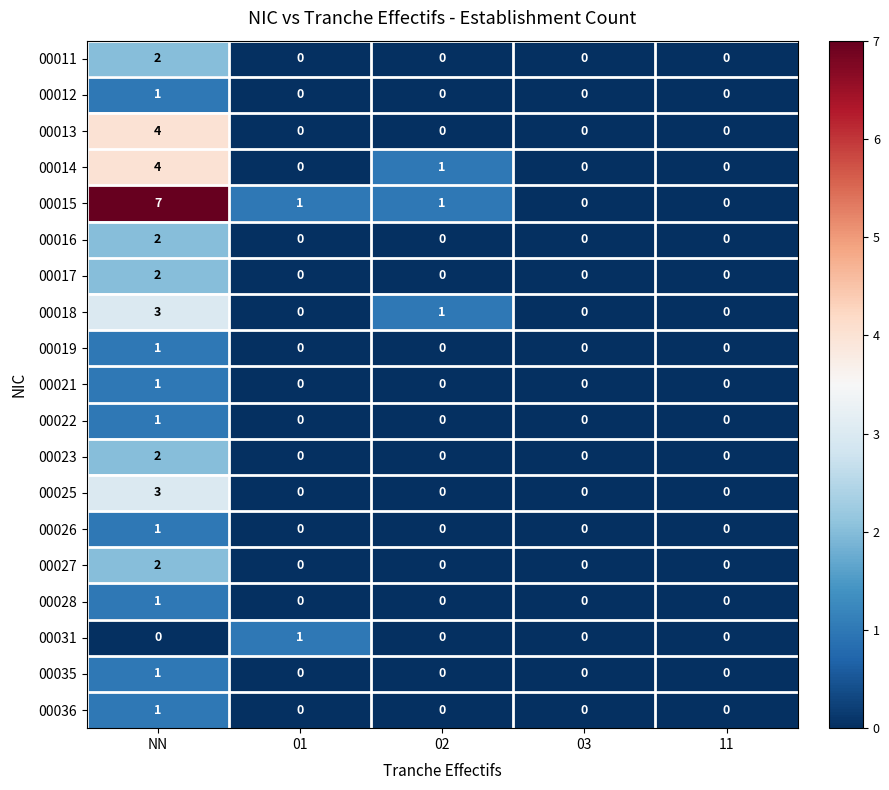

Which series has the largest total across all categories?

00015